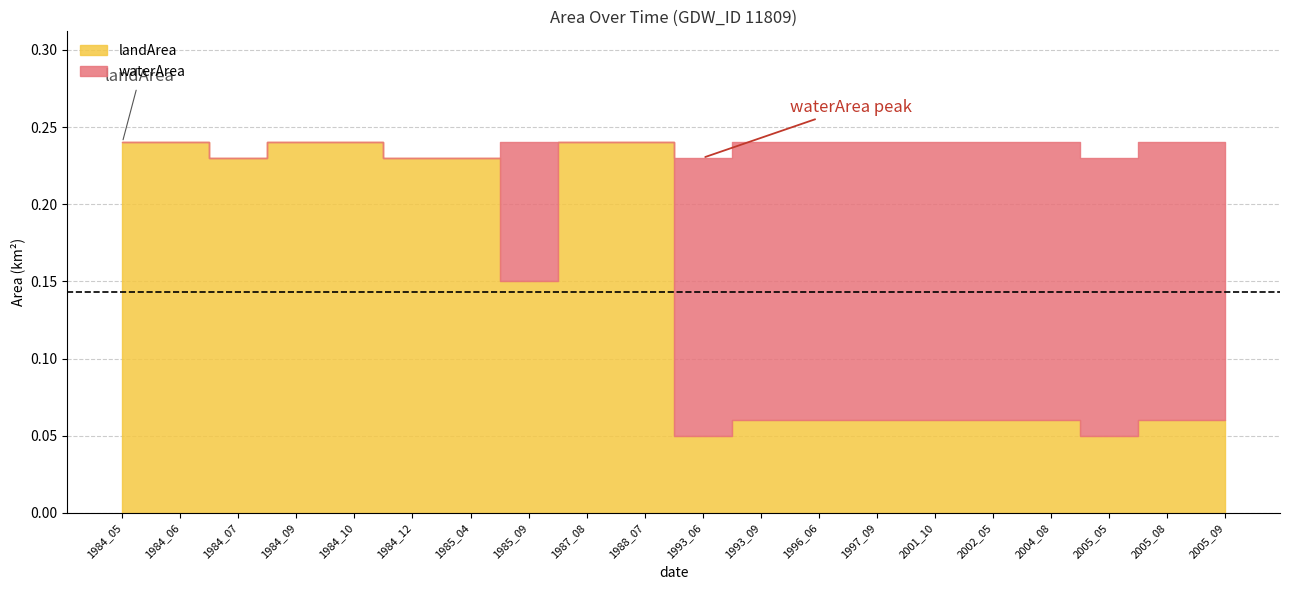

At which category is the sum across all series the highest?

1984_05